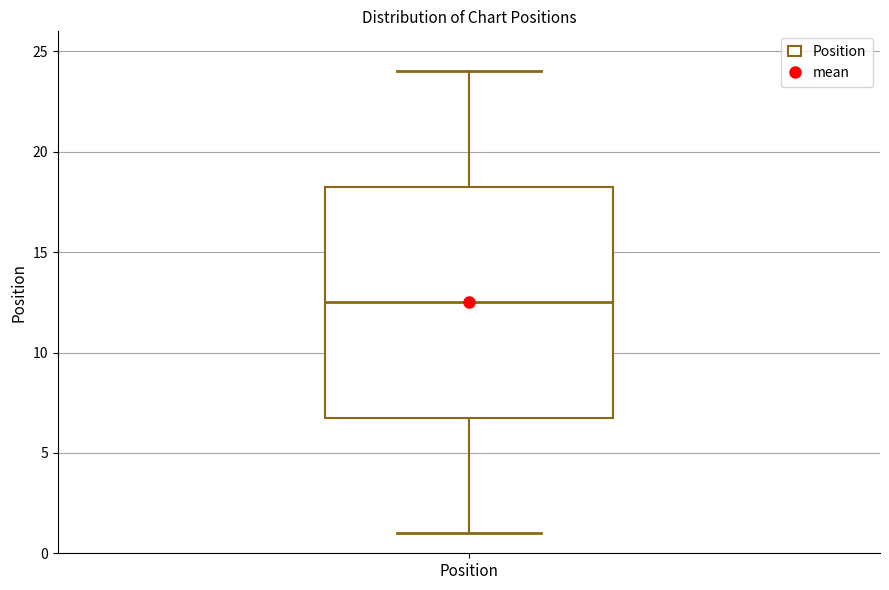

Where is the upper edge of the box for Position on the y-axis? The values are not printed on the chart, so give them approximately, as read against the axis.

18.5